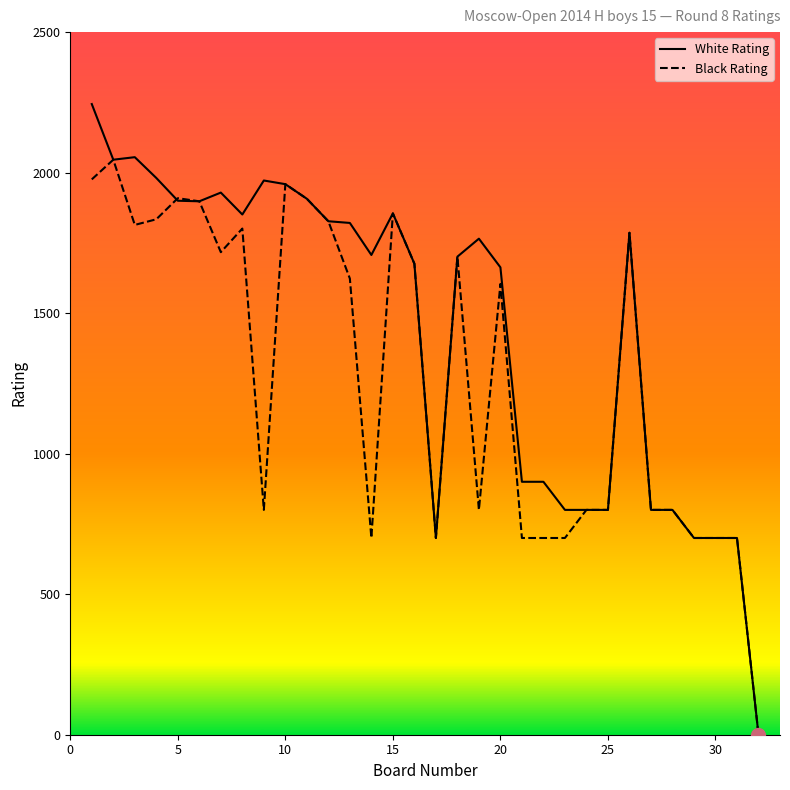

Which series has the largest total across all categories?

White Rating